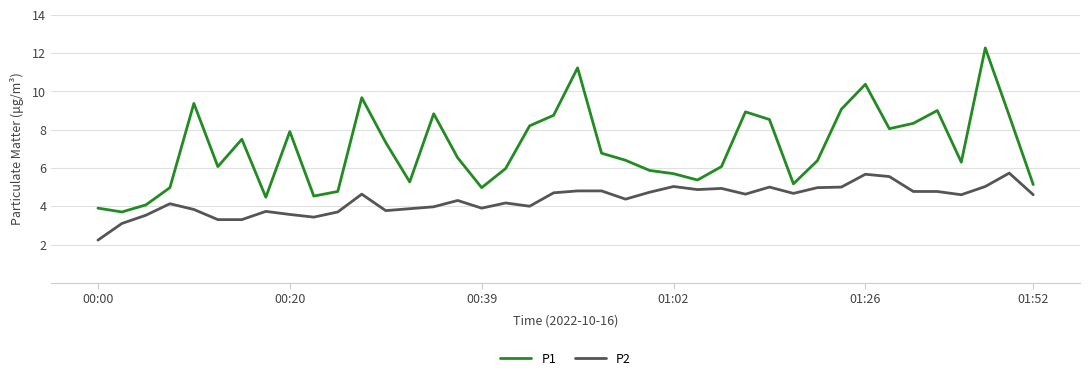

What is the difference between the maximum and minimum values in the P2 series?

3.5